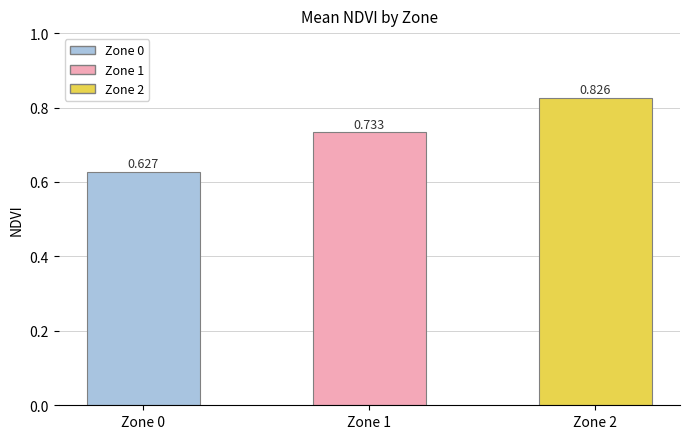

Reading left to right, list all the values displayed in this chart.

Zone 0=0.6	Zone 1=0.7	Zone 2=0.8